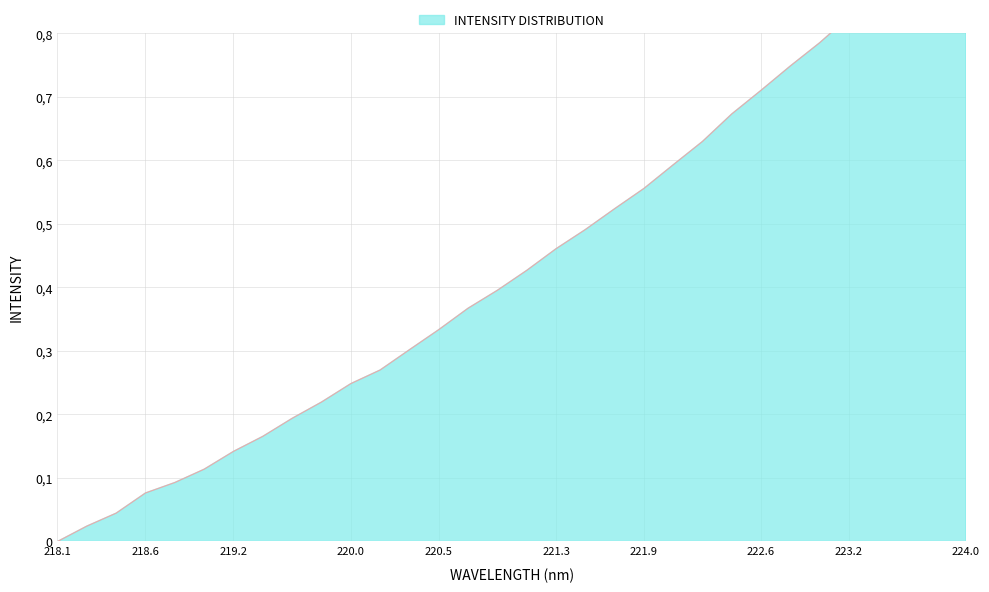

What is the change in value from 218.2508 to 223.2172?

+0.8